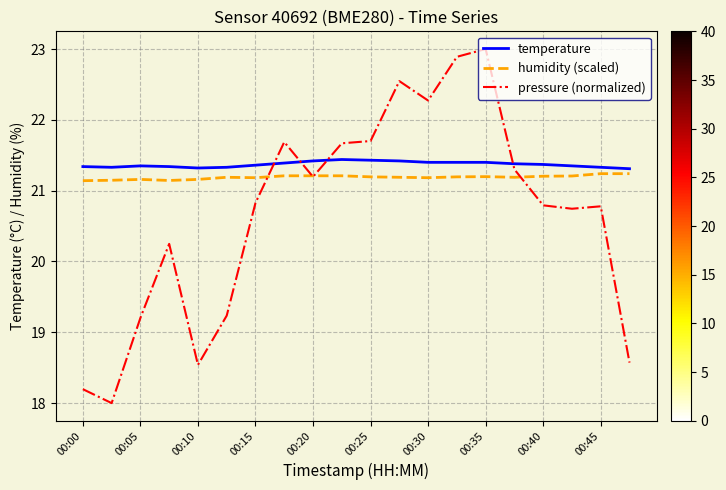

What is the lowest value of the pressure (normalized) series?

18.0